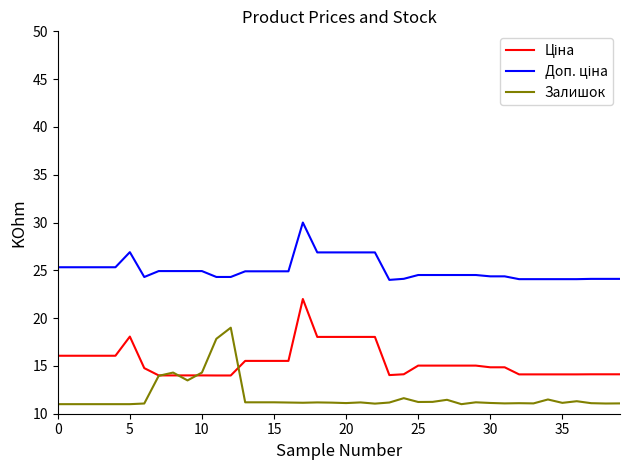

What is the maximum value shown in the chart?

30.0